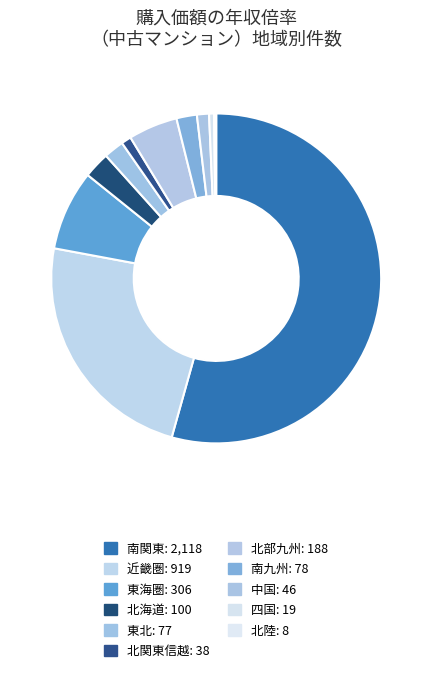

Count the number of slices in the pie.

11